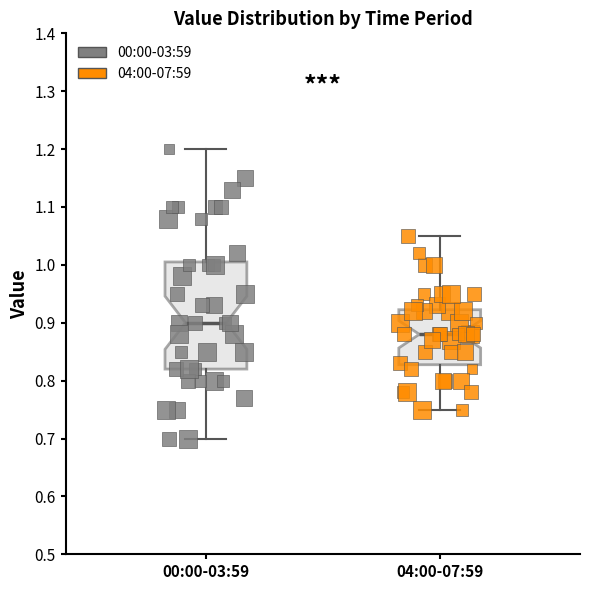

Reading left to right, read every box against the y-axis: the position of its median line, the range the box covers, and the ends of its whiskers. The values are not printed on the chart, so give them approximately, as read against the axis.

00:00-03:59: median 0.90, box 0.82 to 1.01, whiskers 0.70 to 1.20
04:00-07:59: median 0.88, box 0.83 to 0.92, whiskers 0.75 to 1.05